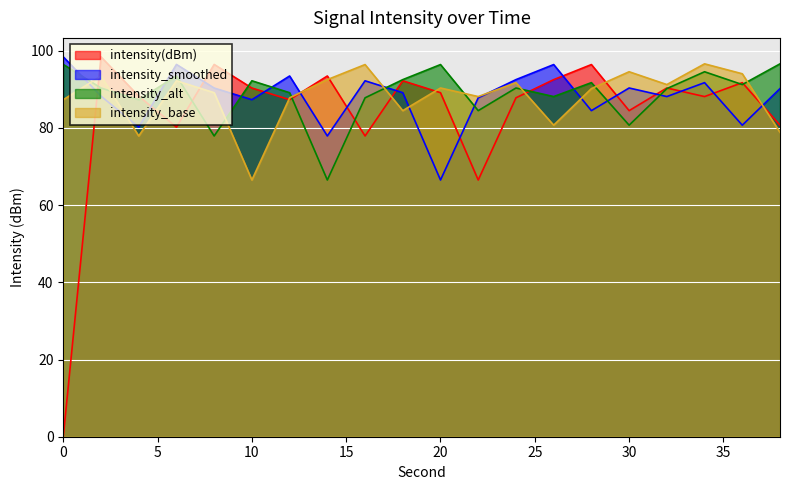

What is the sum of all intensity_base values?

1763.9